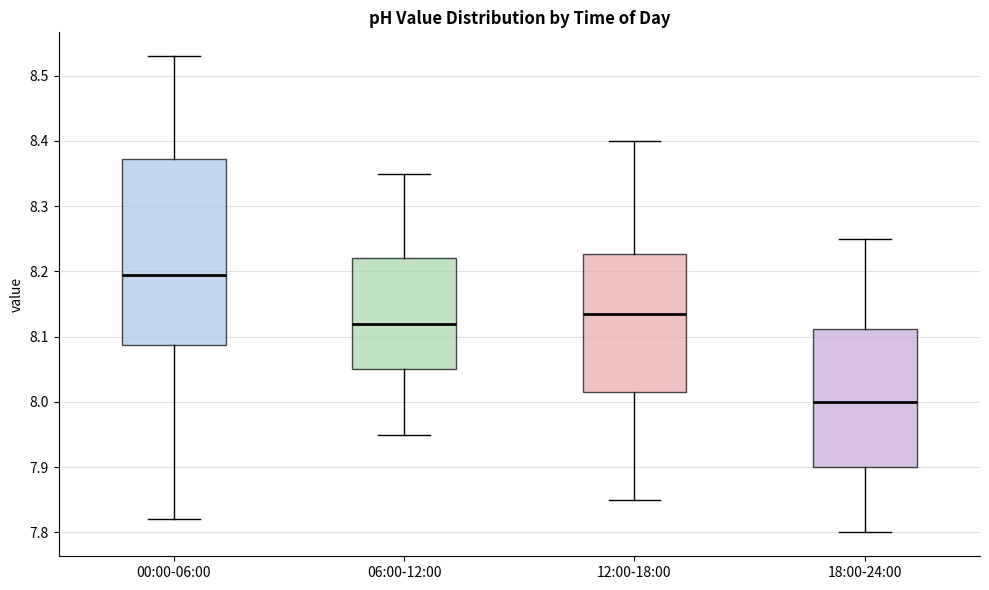

Comparing the boxes themselves (not the whiskers), which one is the tallest?

00:00-06:00